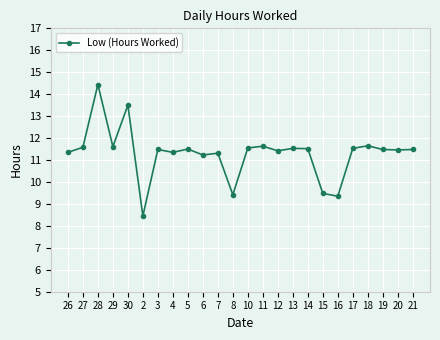

How many values exceed 11?

20